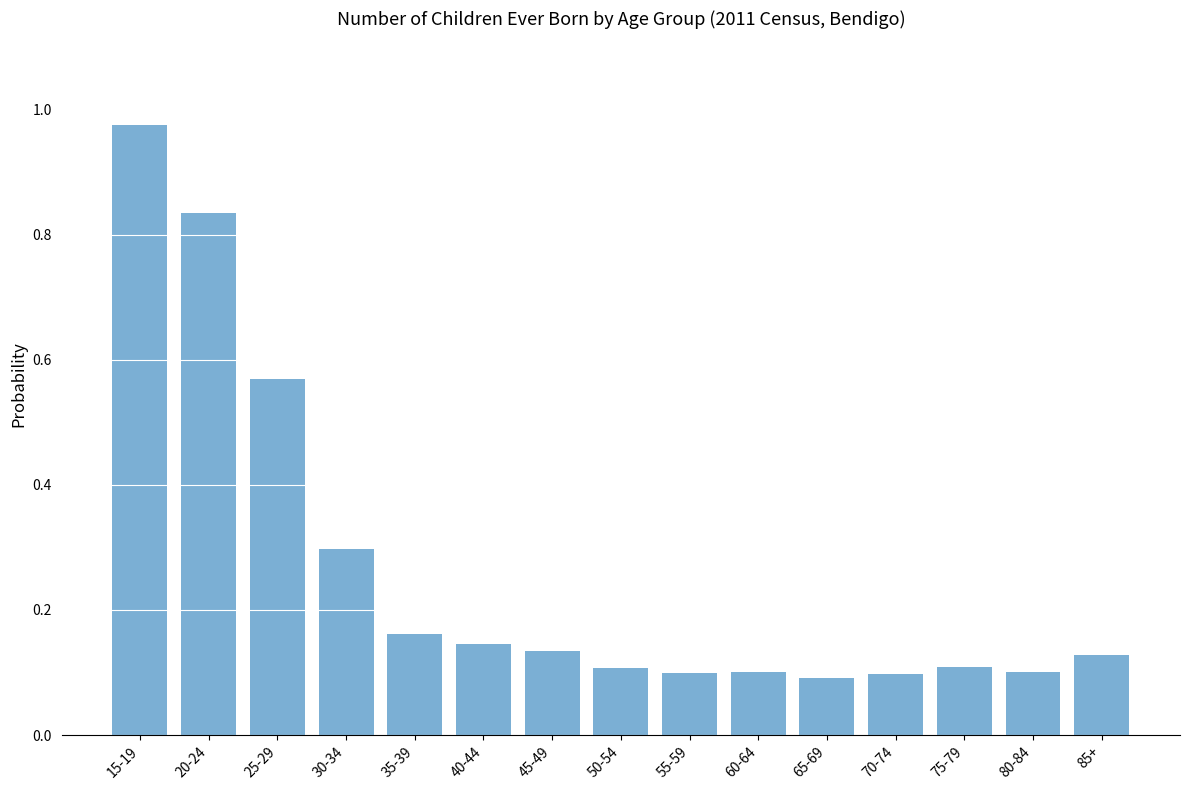

Which label corresponds to the largest value in the chart?

15-19